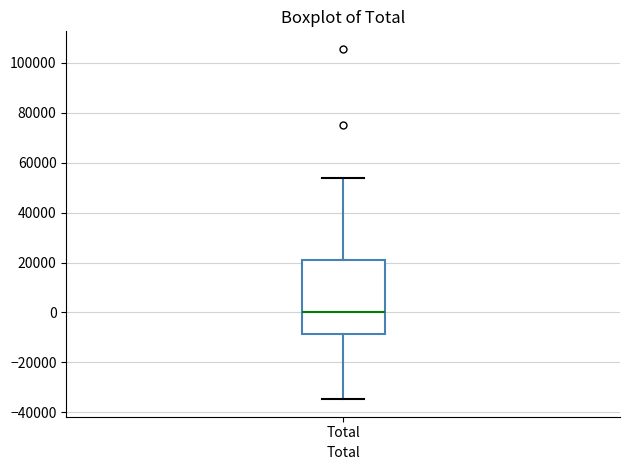

Transcribe this box plot: give where the median line is, the range the box spans, and where the two whiskers end, as read against the y-axis. The values are not printed on the chart, so give them approximately, as read against the axis.

median 0, box -8000 to 20000, whiskers -34000 to 54000